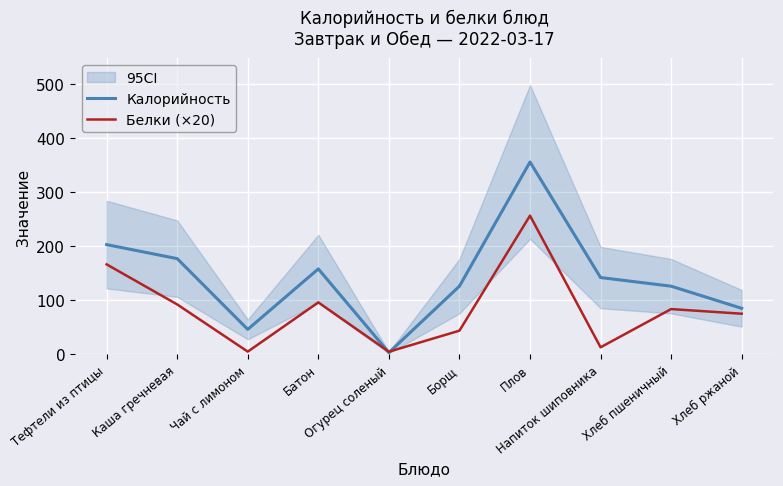

What is the difference between the second highest and second lowest values in the Белки (×20) series?

161.6